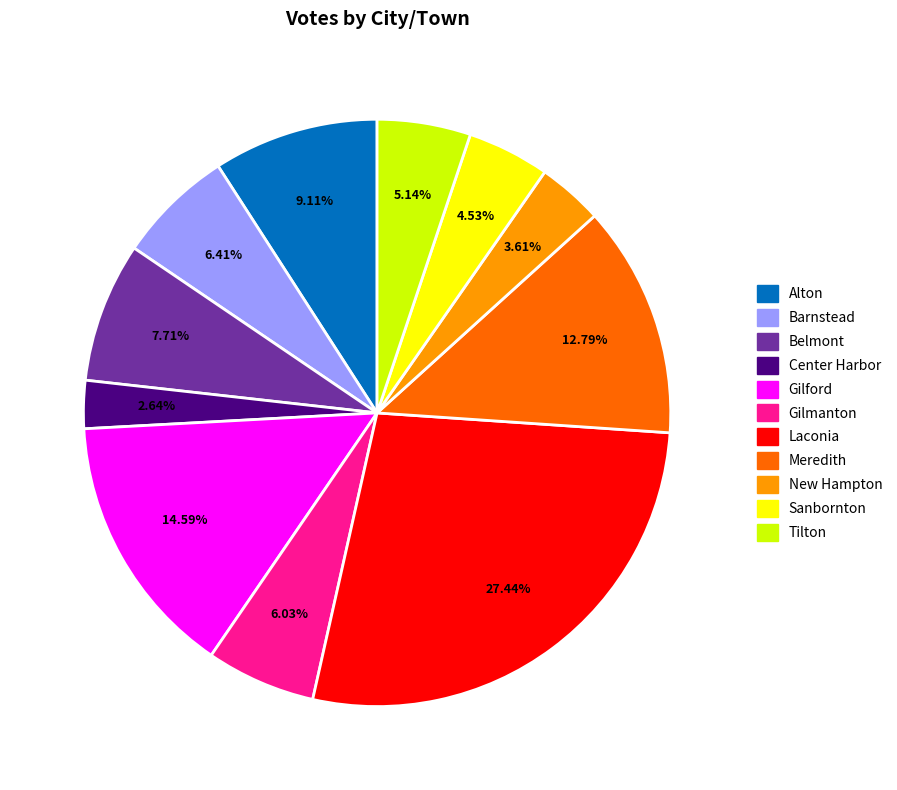

Is it true that Gilford is 15% of the pie?

True